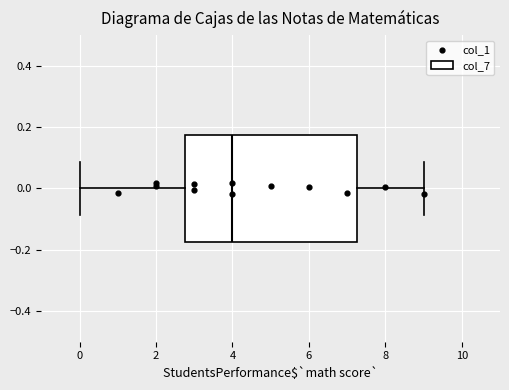

Read this box plot against the x-axis: the position of the median line, the range covered by the box, and the ends of both whiskers. The values are not printed on the chart, so give them approximately, as read against the axis.

median 4.0, box 2.8 to 7.2, whiskers 0.0 to 9.0